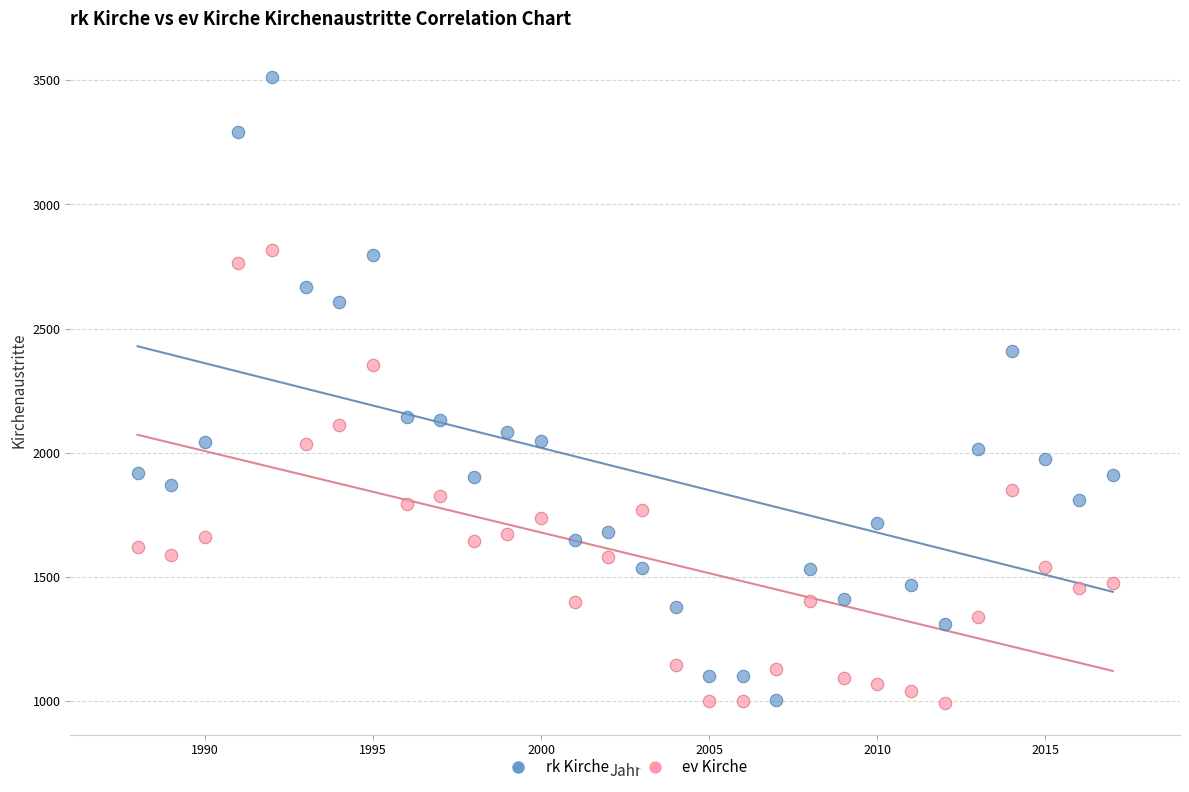

Which series reaches the maximum Y coordinate?

rk Kirche